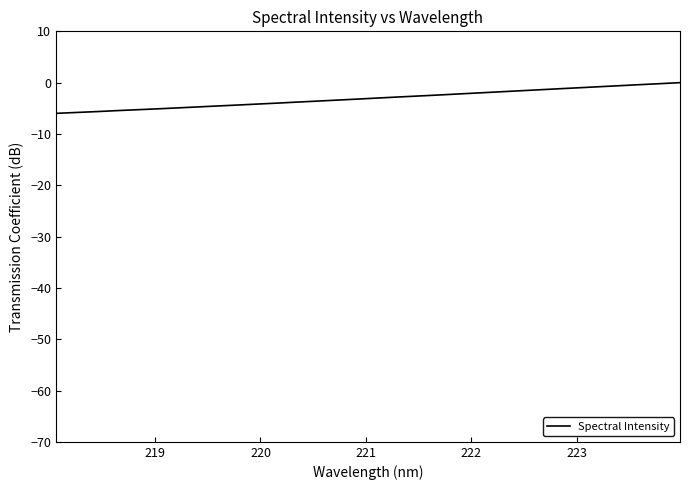

What is the difference between the maximum and minimum values?

6.0